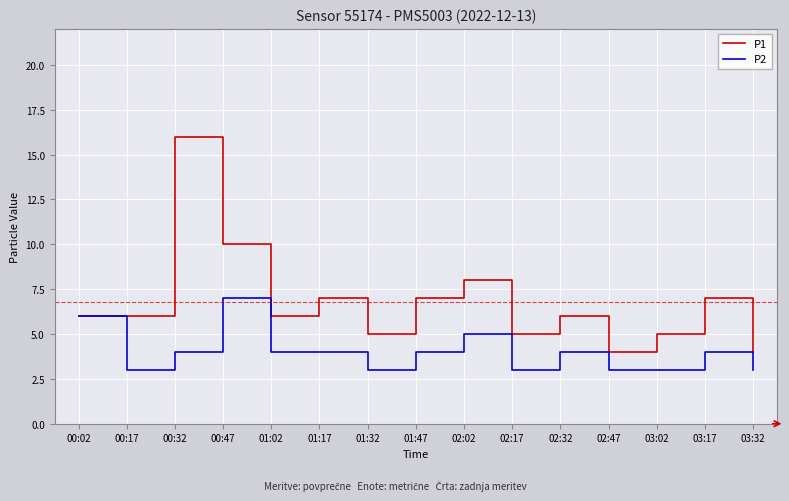

What is the minimum value shown in the chart?

3